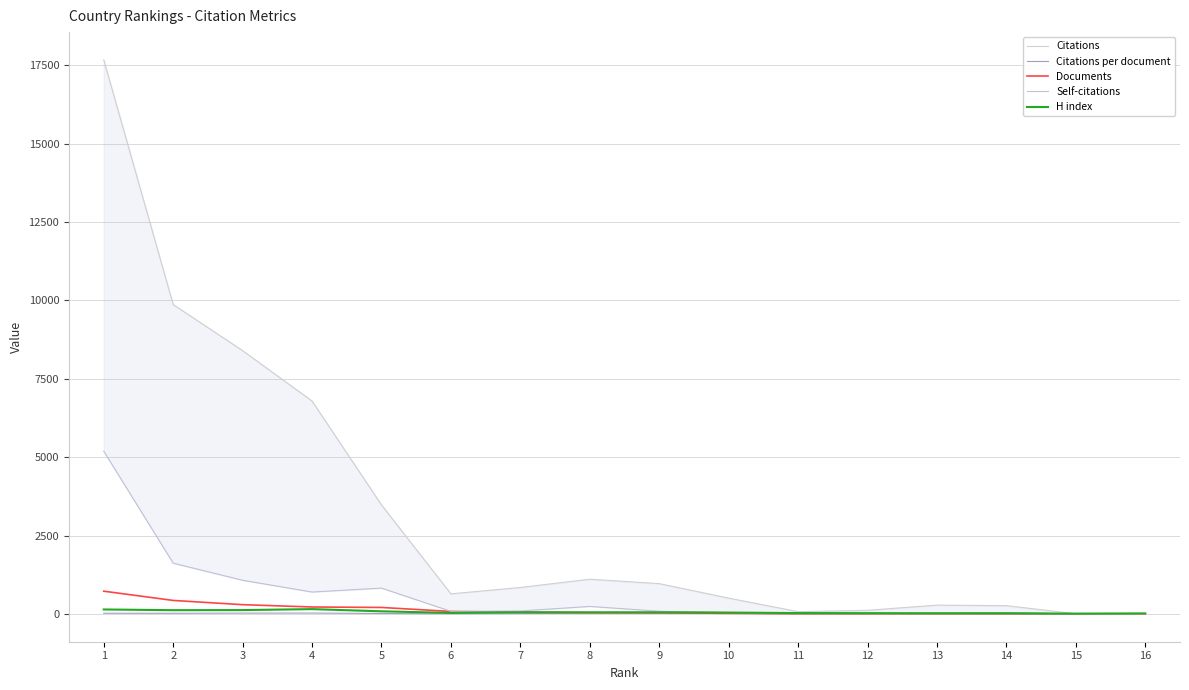

What is the minimum value for Citations?

8.0